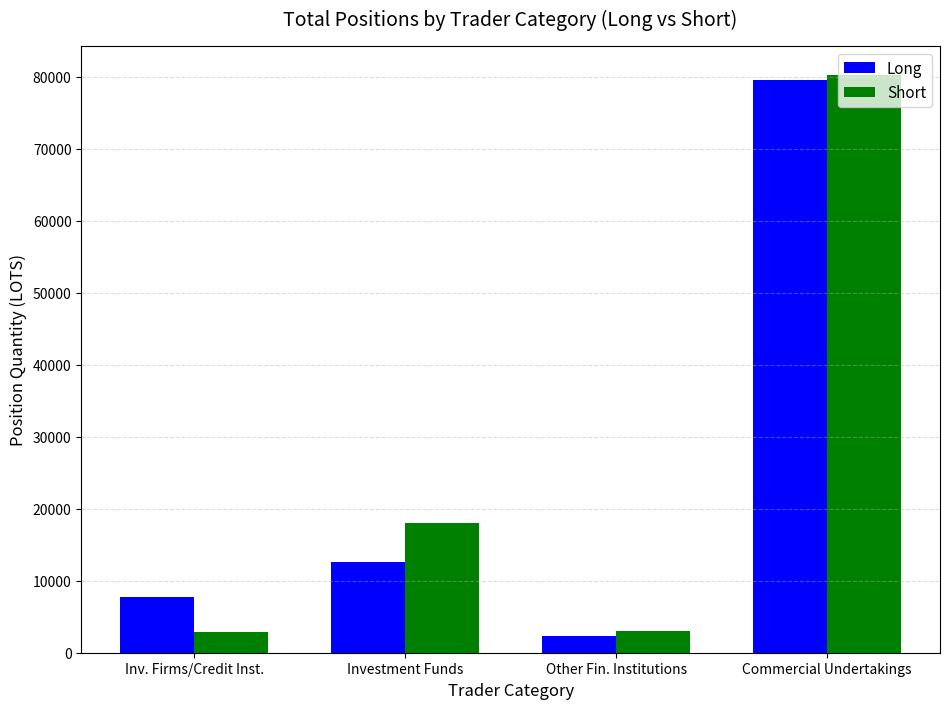

Rank the categories by Long value from highest to lowest.

Commercial Undertakings, Investment Funds, Inv. Firms/Credit Inst., Other Fin. Institutions